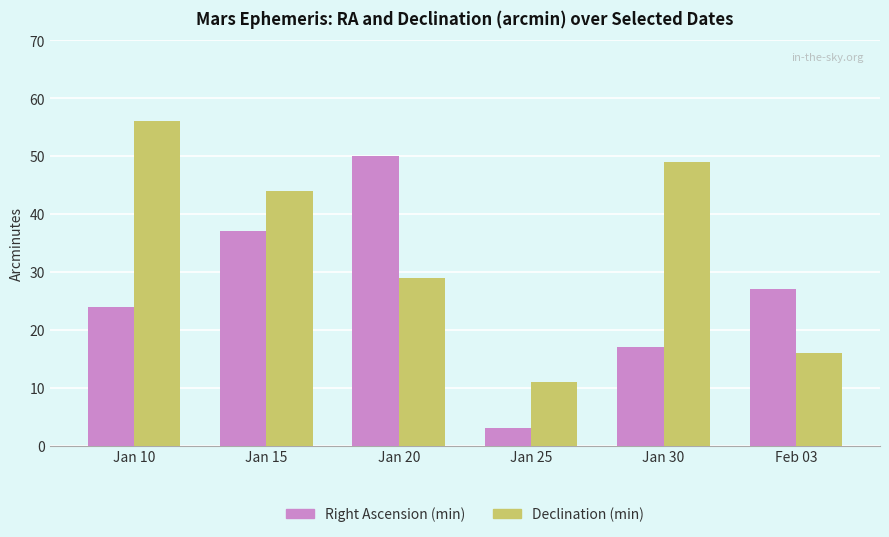

What value does the Declination (min) series have at Feb 03?

16